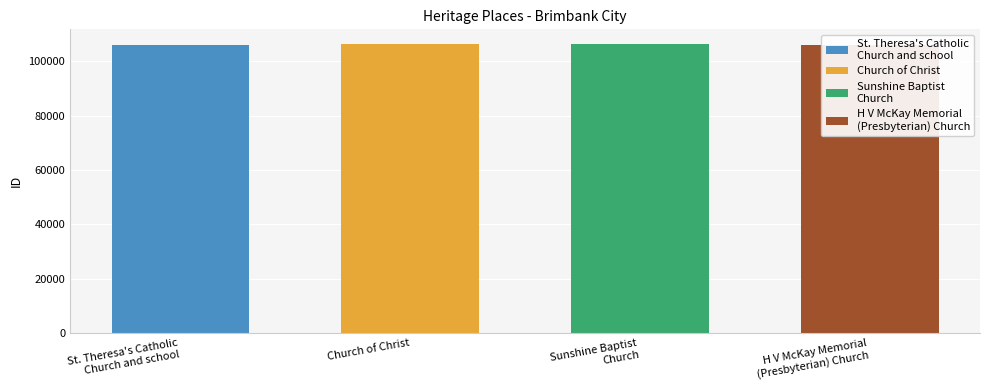

What is the greatest value displayed?

106367